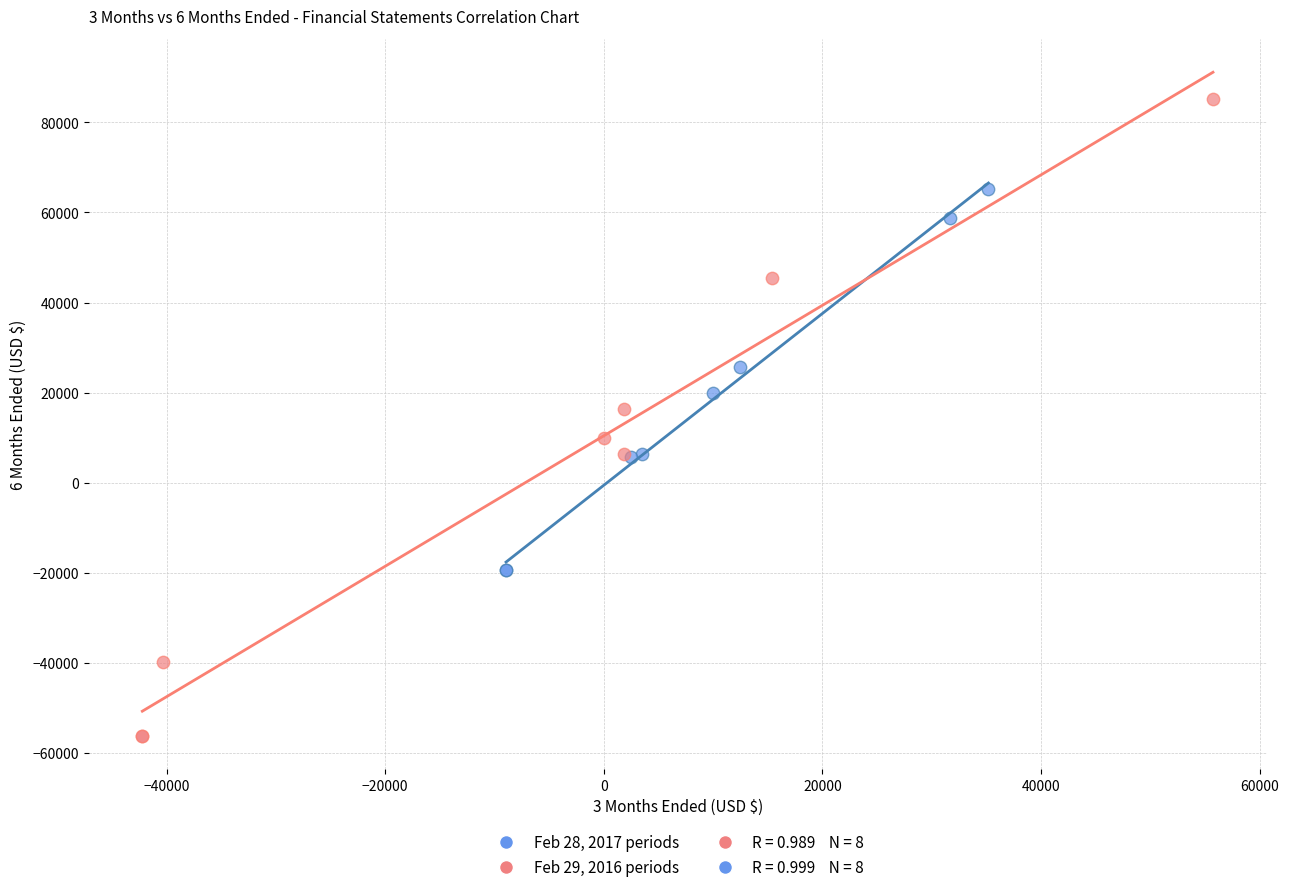

Which series reaches the minimum Y coordinate?

Feb 29, 2016 periods